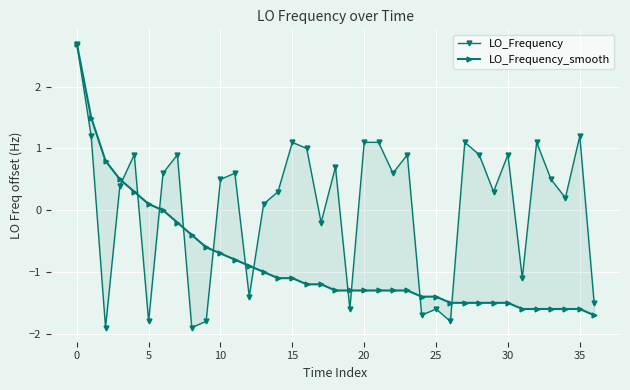

How many lines are shown in the chart?

2